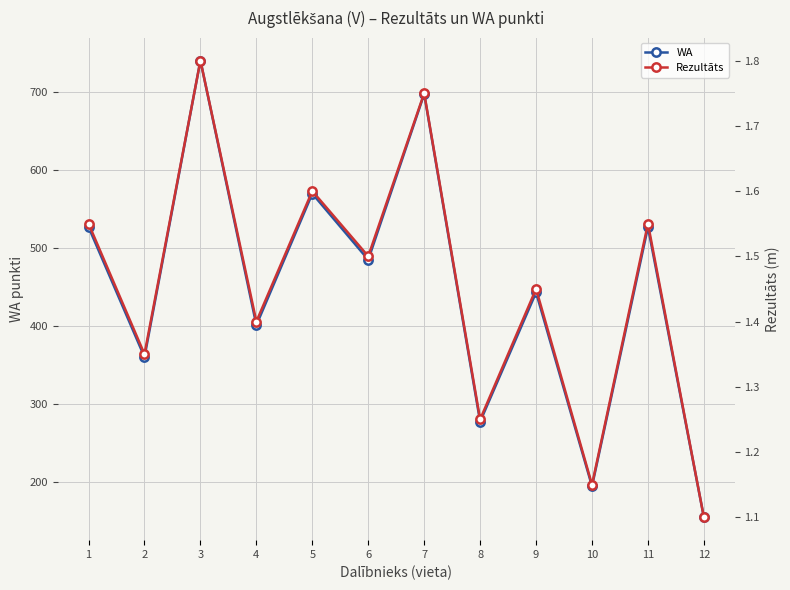

List the series in order of their overall mean, highest first.

WA, Rezultāts